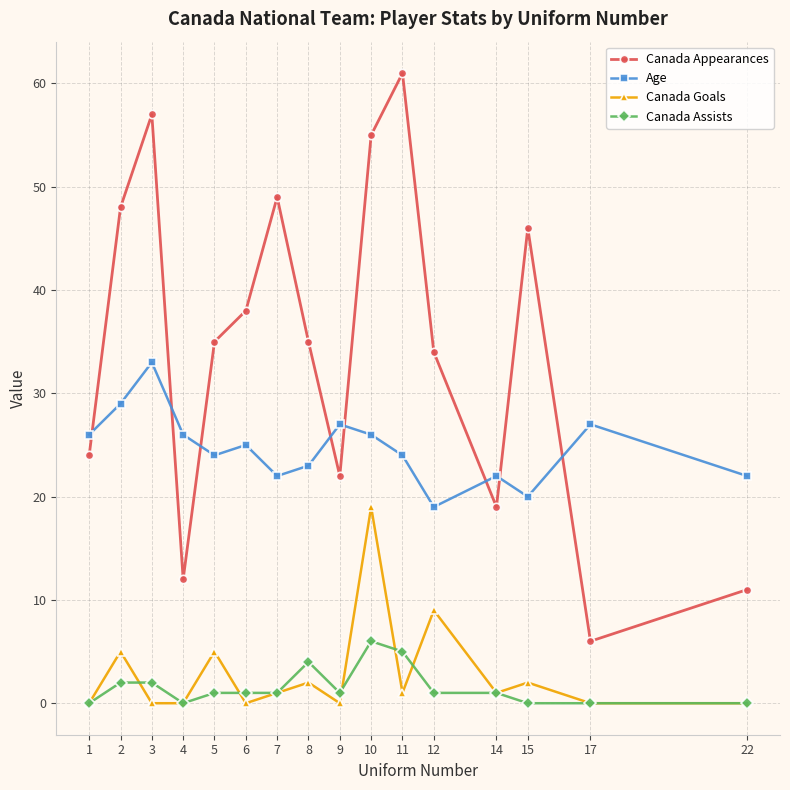

Between 4 and 22, which series saw the biggest shift?

Age